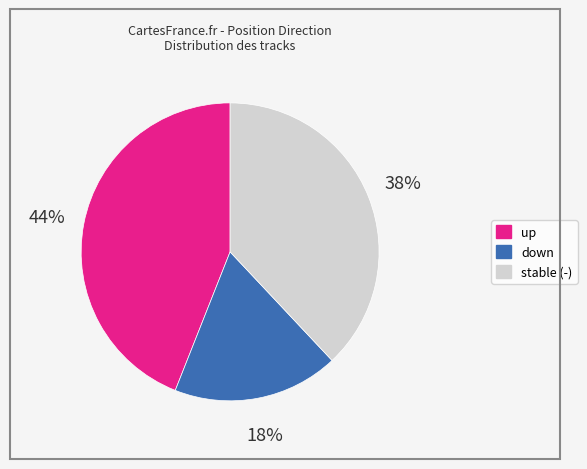

To the nearest percent, what is the difference between the largest and smallest slice percentages?

26%